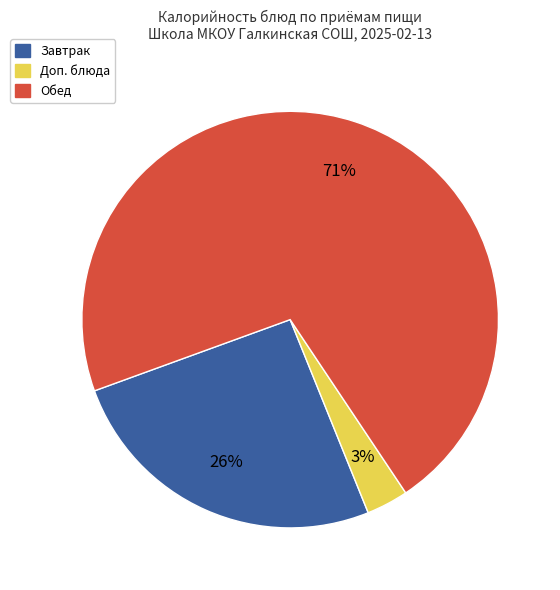

What is the smallest slice in the pie chart?

Доп. блюда